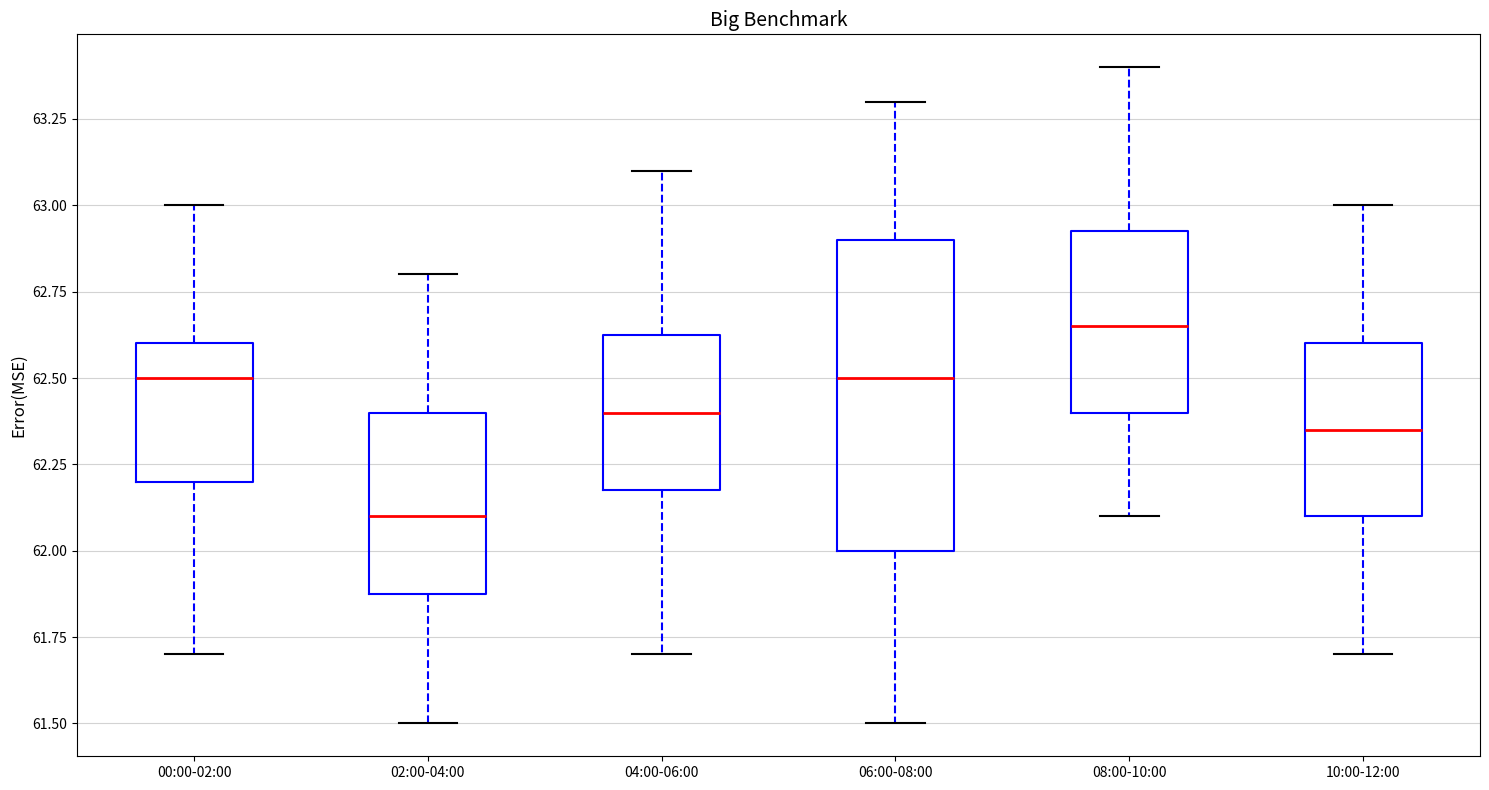

Reading left to right, read every box against the y-axis: the position of its median line, the range the box covers, and the ends of its whiskers. The values are not printed on the chart, so give them approximately, as read against the axis.

00:00-02:00: median 62.50, box 62.20 to 62.60, whiskers 61.70 to 63.00
02:00-04:00: median 62.10, box 61.90 to 62.40, whiskers 61.50 to 62.80
04:00-06:00: median 62.40, box 62.20 to 62.65, whiskers 61.70 to 63.10
06:00-08:00: median 62.50, box 62.00 to 62.90, whiskers 61.50 to 63.30
08:00-10:00: median 62.65, box 62.40 to 62.95, whiskers 62.10 to 63.40
10:00-12:00: median 62.35, box 62.10 to 62.60, whiskers 61.70 to 63.00